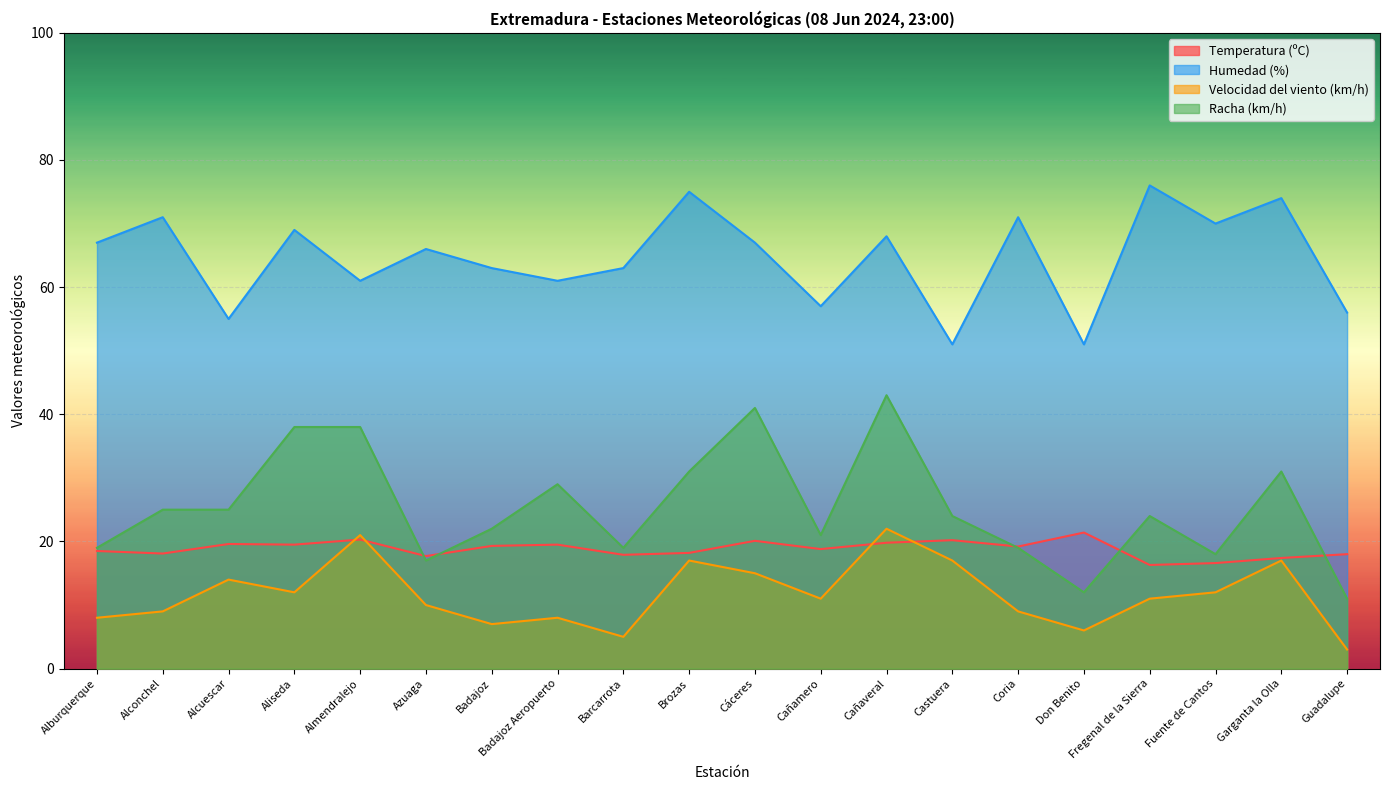

Which series changed the most between Garganta la Olla and Guadalupe?

Racha (km/h)